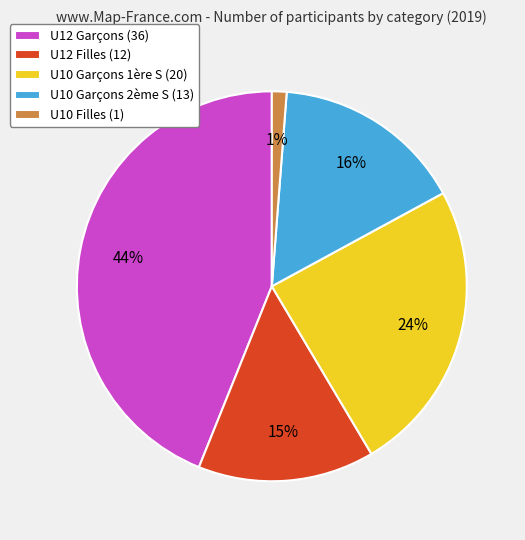

To the nearest percent, what portion does U10 Filles represent?

1%